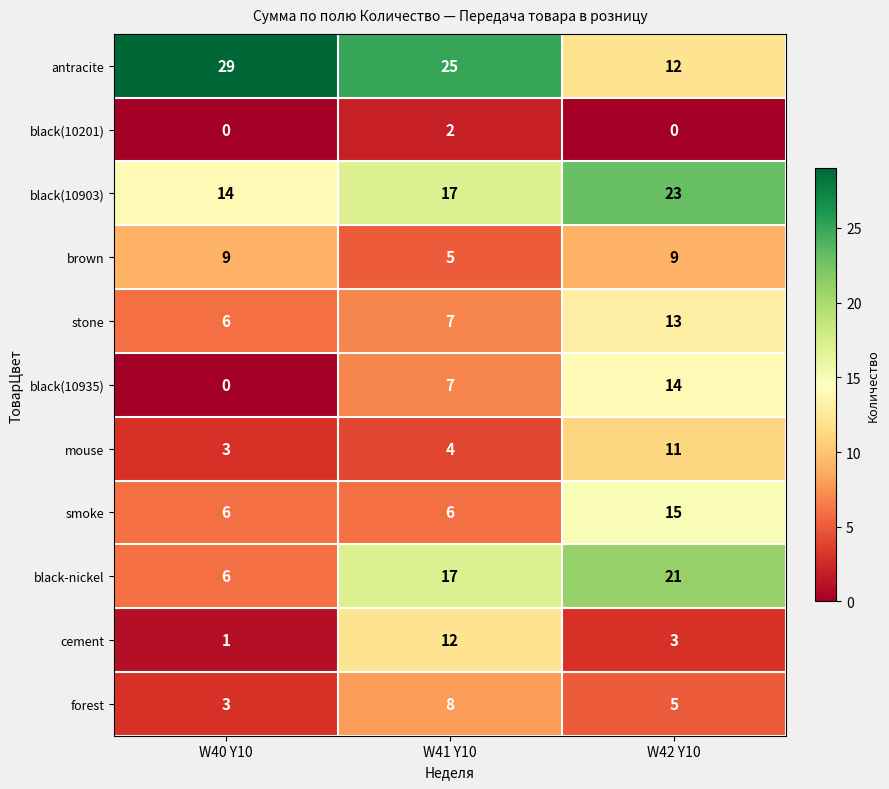

What is the lowest value of the mouse series?

3